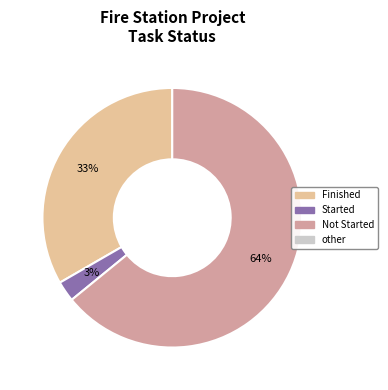

Is there a majority slice in this chart?

Yes